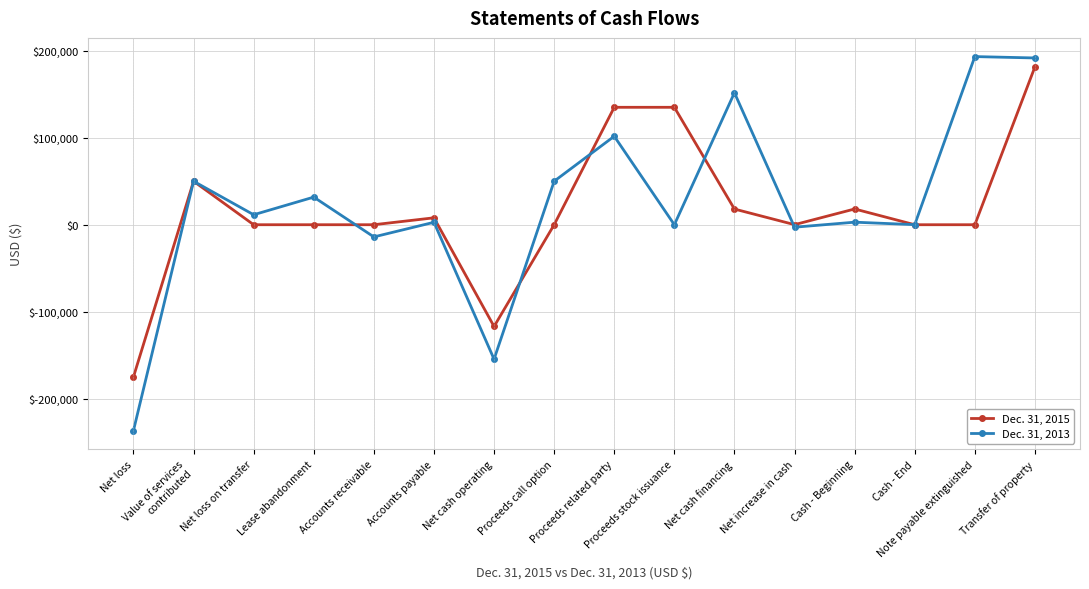

At which category is the sum across all series the highest?

Transfer of property